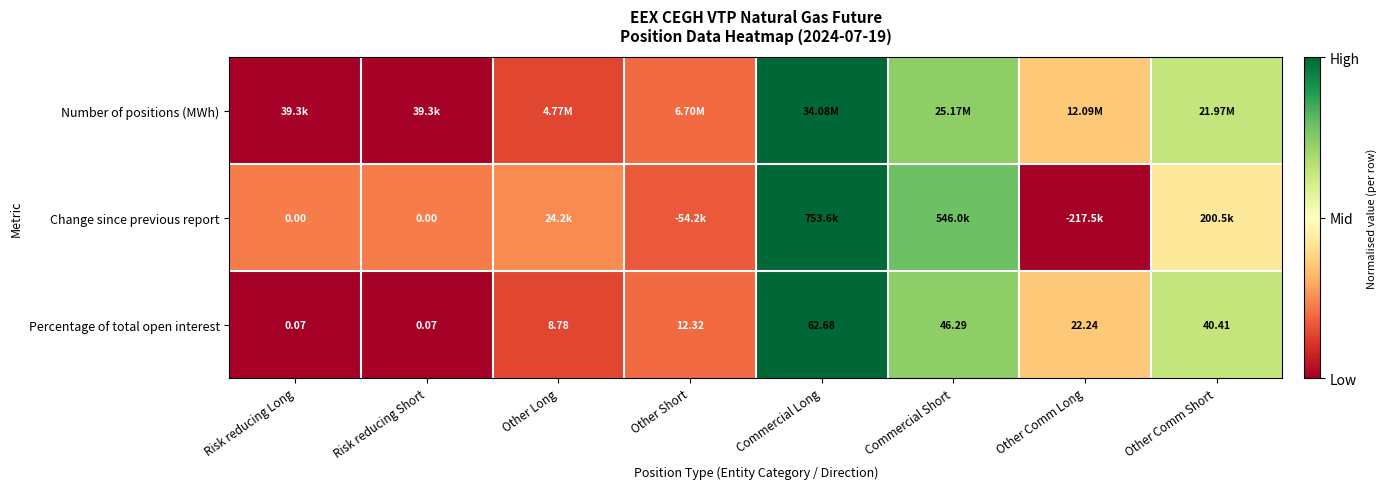

Between Commercial Long and Other Comm Short, which is larger?

Commercial Long